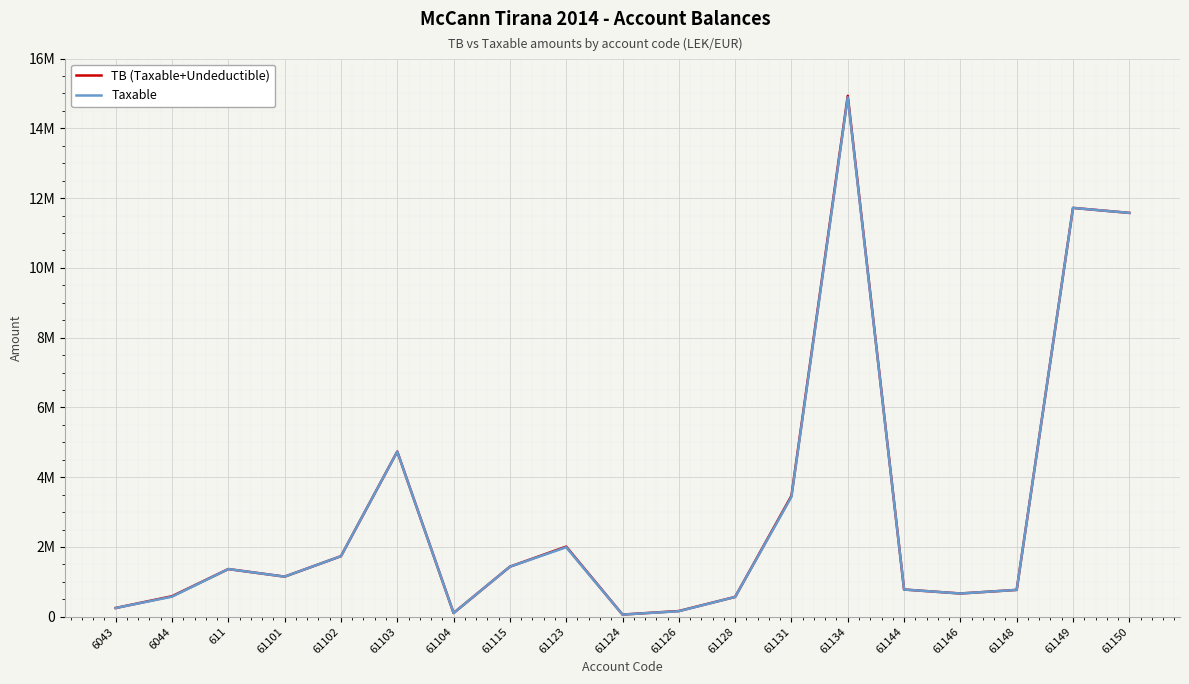

Reading left to right, list all the values displayed in this chart.

TB (Taxable+Undeductible): 250227.1	588118.9	1366068.5	1149043.7	1735151.5	4735066.9	105900.0	1434003.2	2010362.2	61813.2	163090.0	567460.5	3465988.5	14931158.8	779642.1	666085.5	769080.9	11717876.6	11574631.1
Taxable: 250227.1	575296.9	1366068.5	1149043.7	1735151.5	4731146.9	105900.0	1433753.2	1991862.2	61813.2	157990.0	567460.5	3437988.5	14887859.8	779642.1	666085.5	769080.9	11717876.6	11574631.1